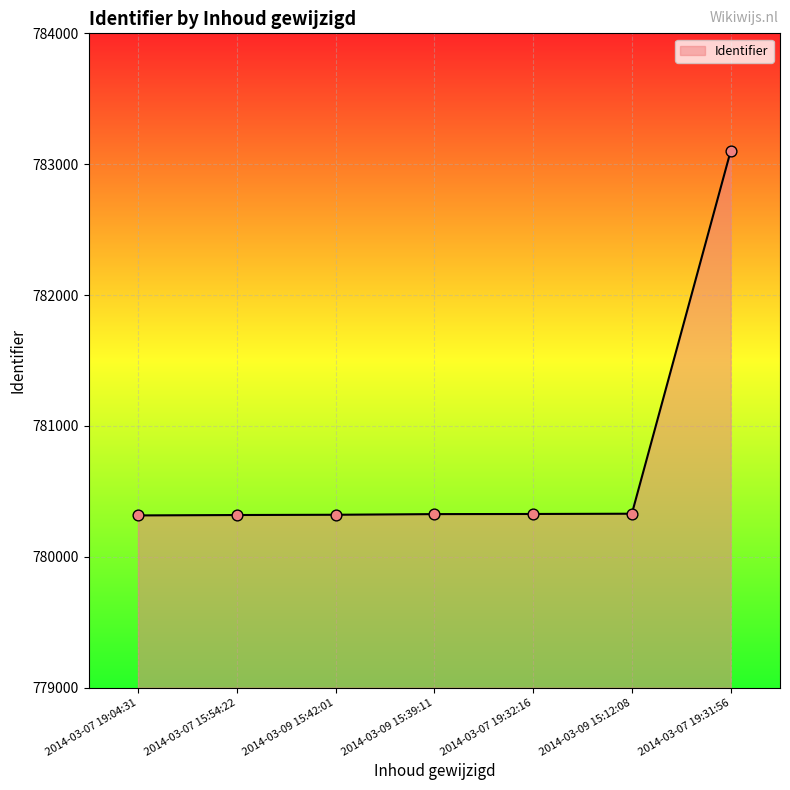

What is the change in value from 2014-03-07 15:54:22 to 2014-03-07 19:32:16?

+8